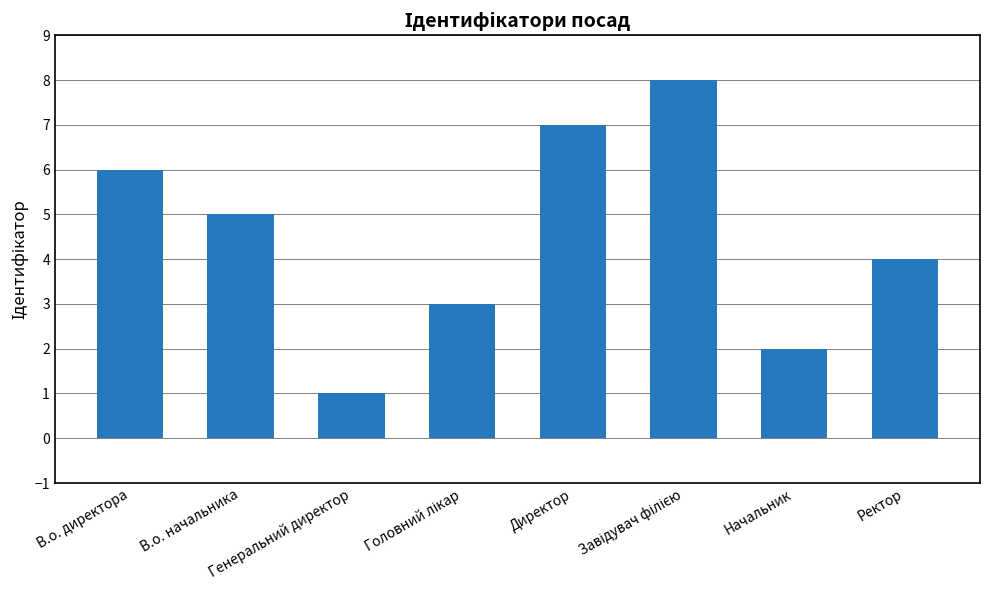

What is the greatest value displayed?

8